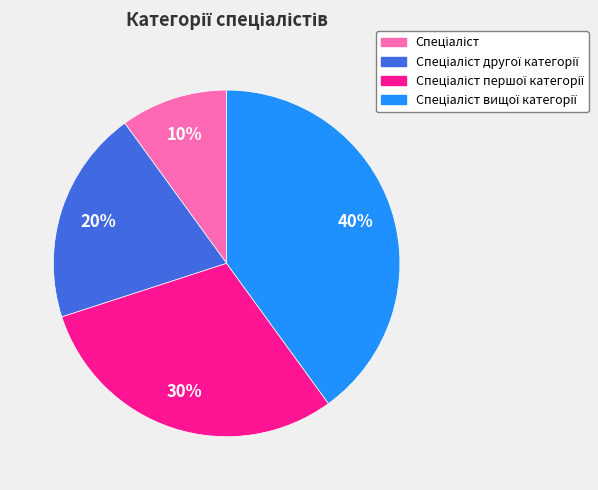

To the nearest percent, what is the average slice percentage?

25%